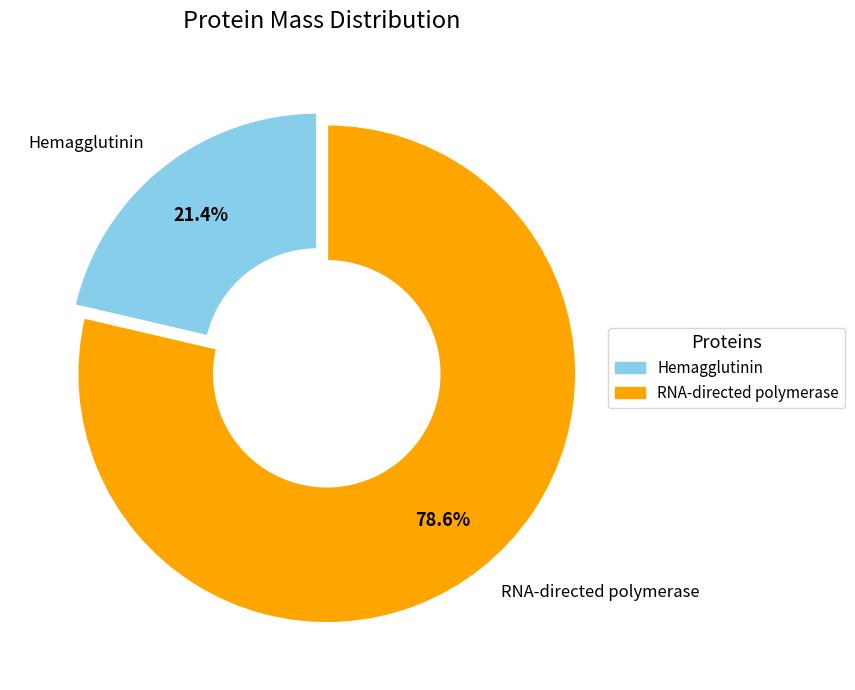

Does any single category account for the majority?

Yes